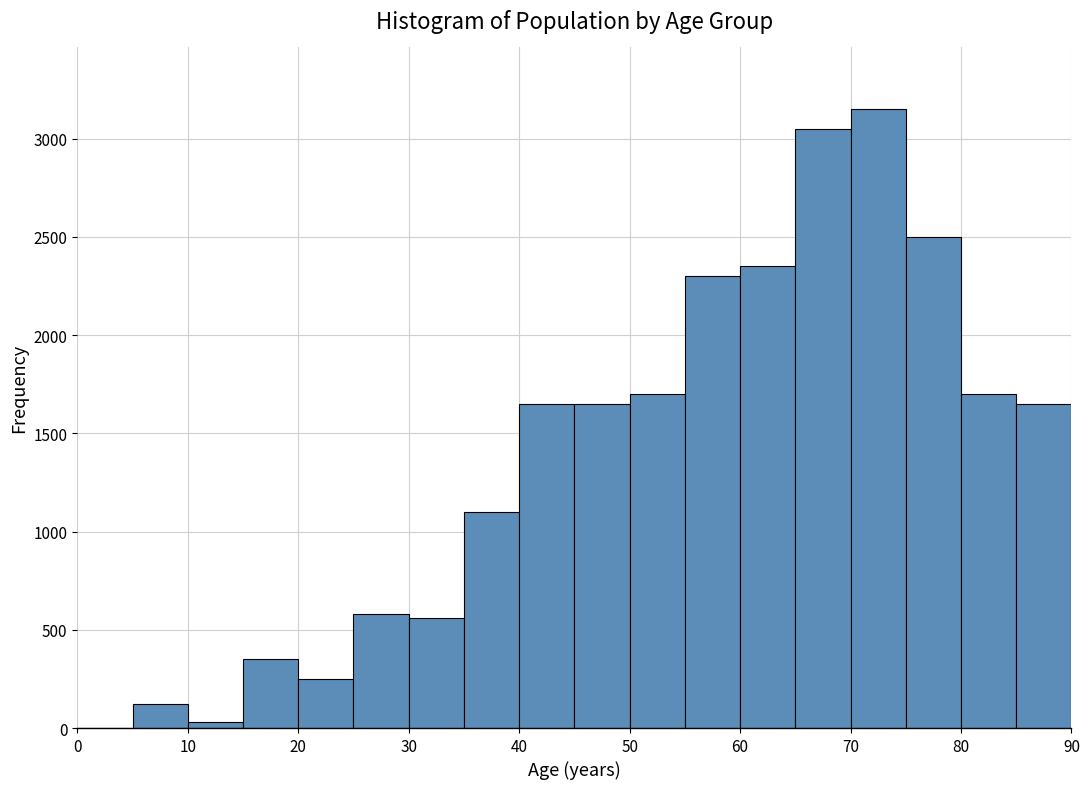

How tall is the bar that spans 25 to 30 on the x-axis? The values are not printed on the chart, so give them approximately, as read against the axis.

600